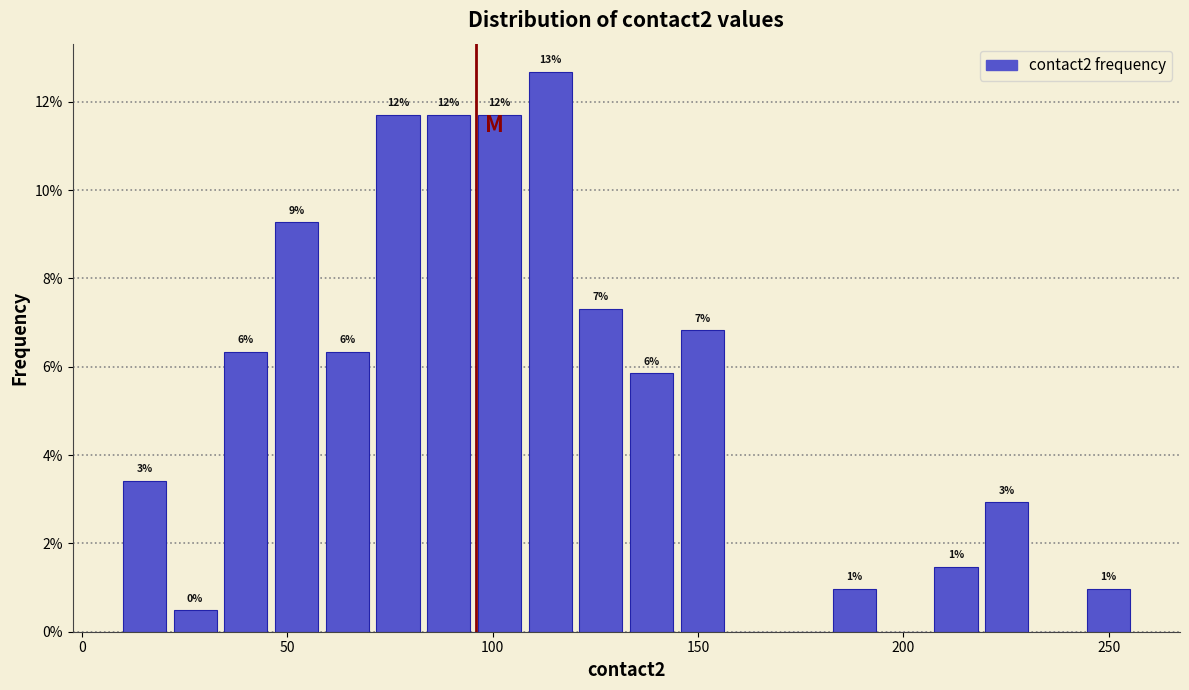

Read against the x-axis, roughly where is the centre of the tallest bar?

115